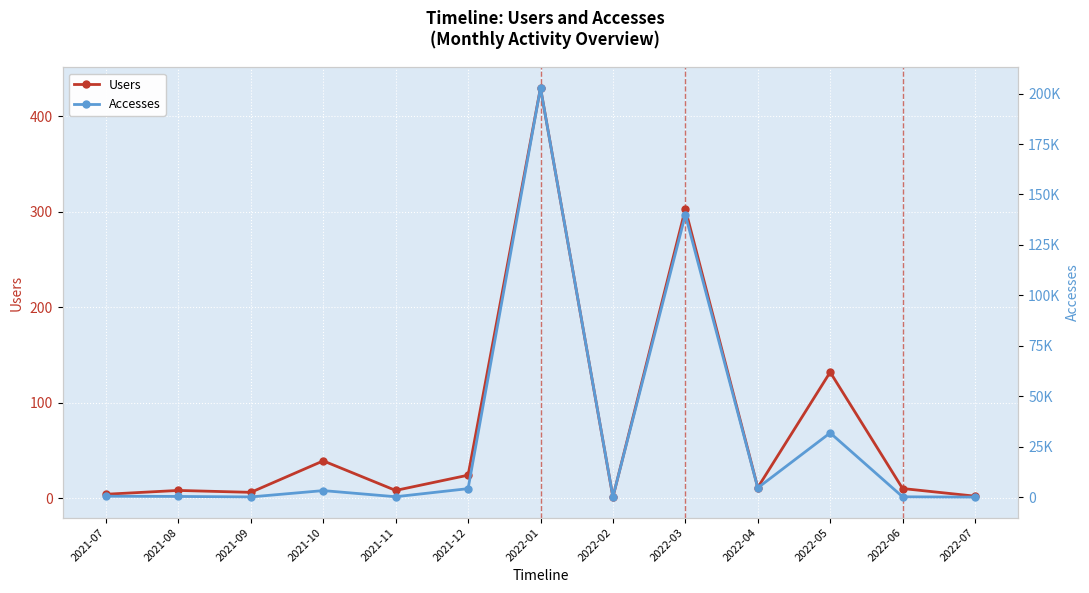

What is the highest value of the Accesses series?

202822